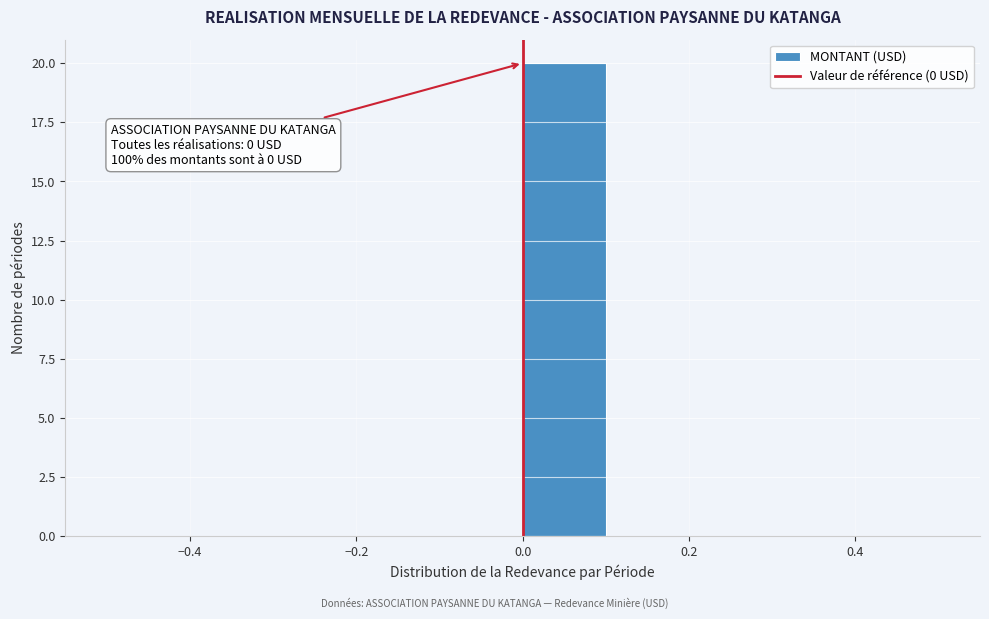

Over which range of the x-axis is the bar tallest?

0.0 to 0.1